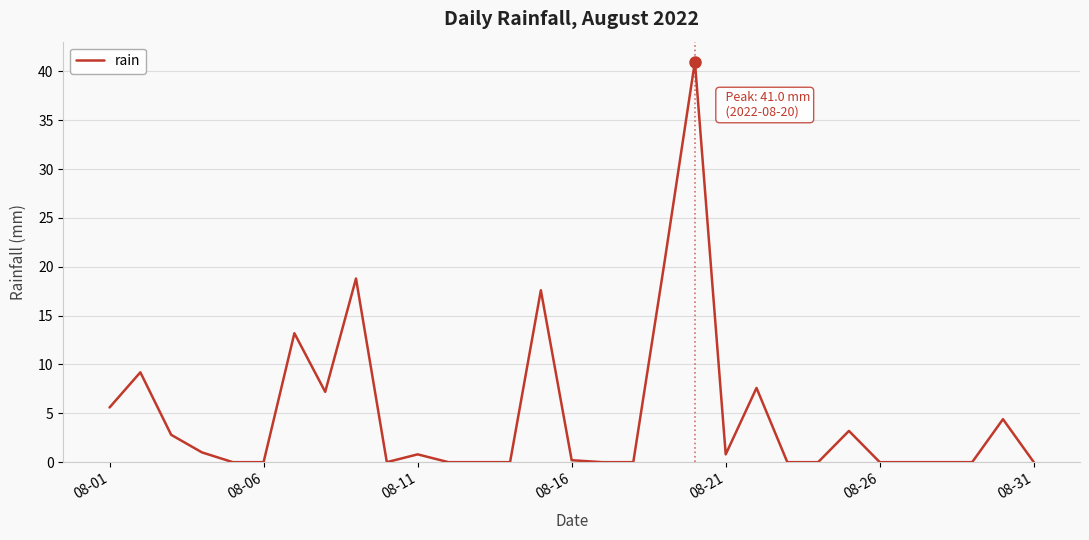

What is the maximum value shown in the chart?

41.0